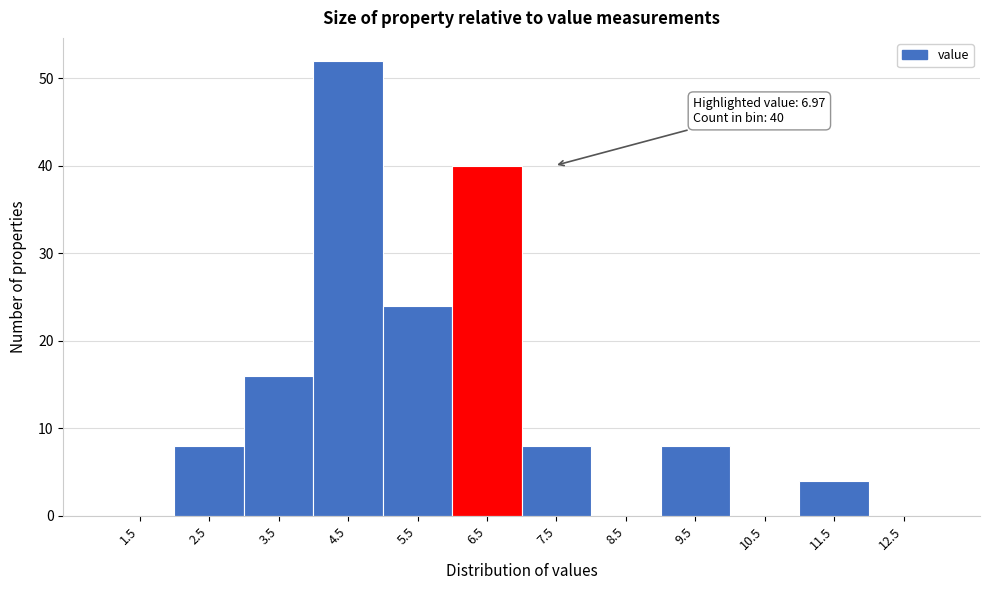

Over which range of the x-axis is the bar tallest?

4 to 5